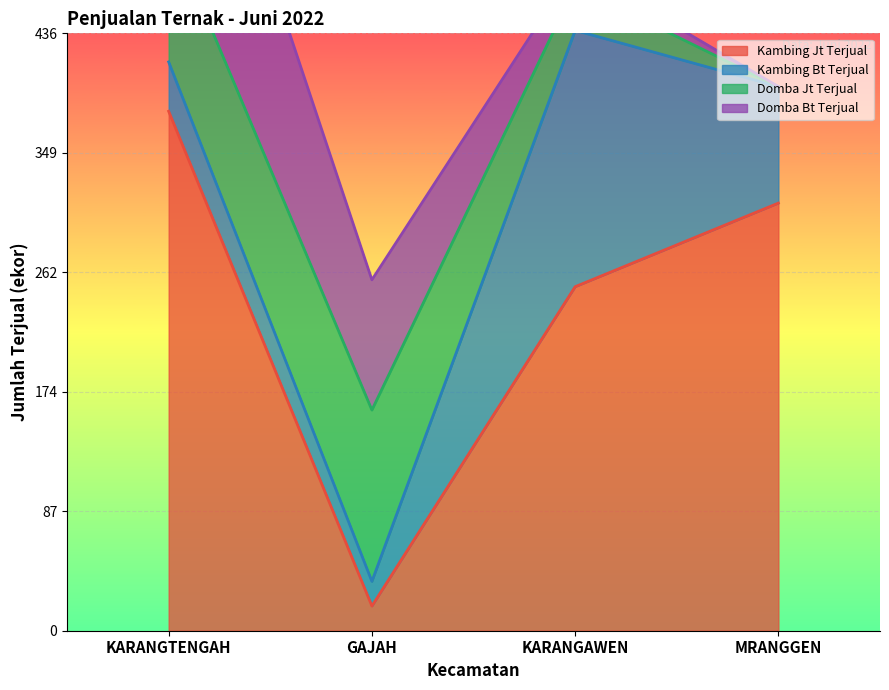

Which category has the highest value across all series?

KARANGTENGAH